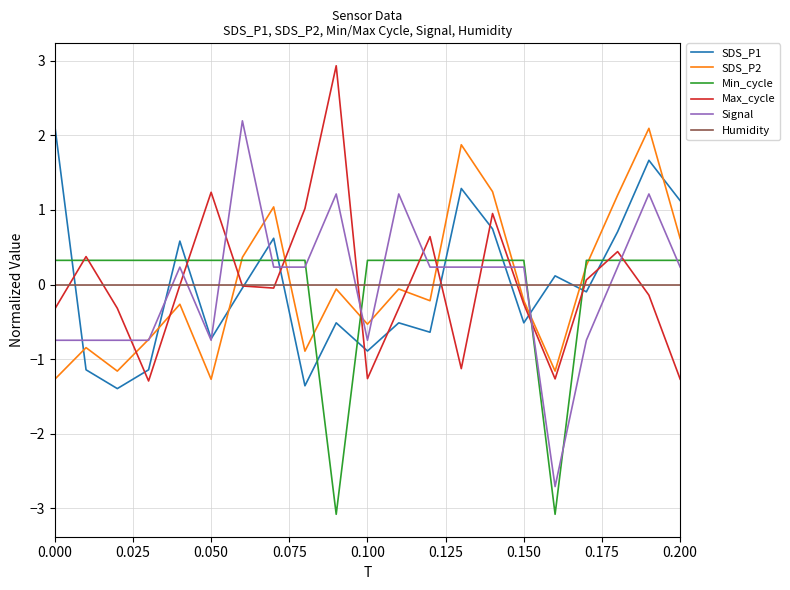

What is the highest value of the Max_cycle series?

2.9